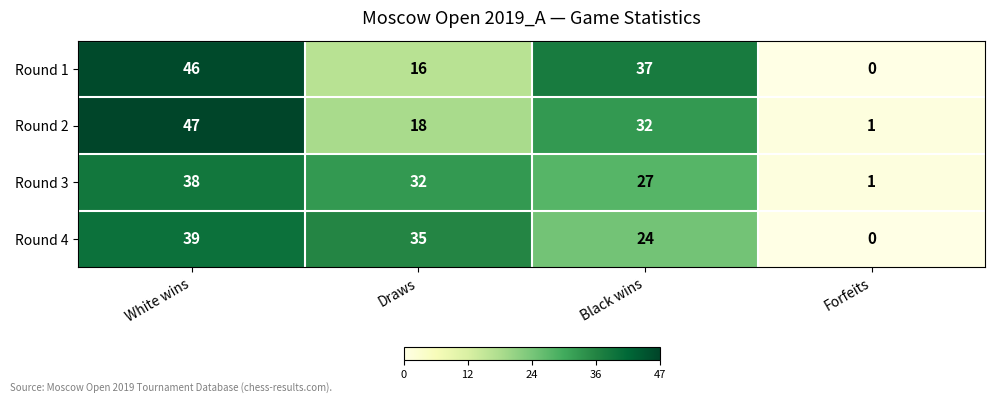

Which category has the highest value across all series?

White wins